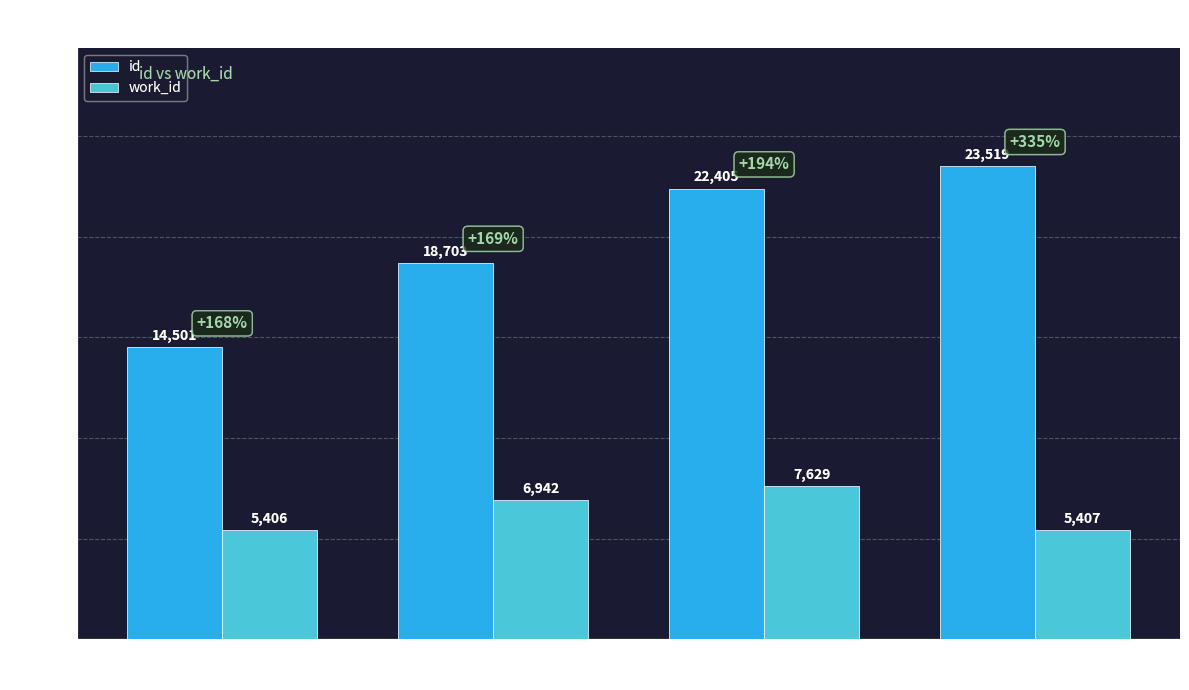

How many categories are shown in the chart?

4